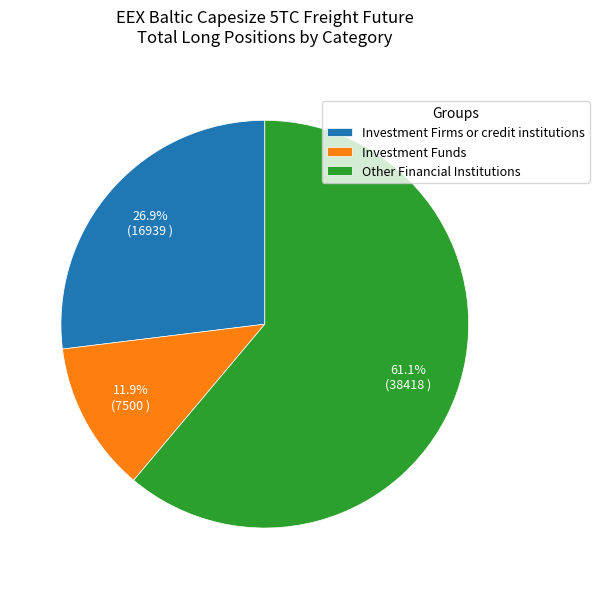

Count the number of slices in the pie.

3